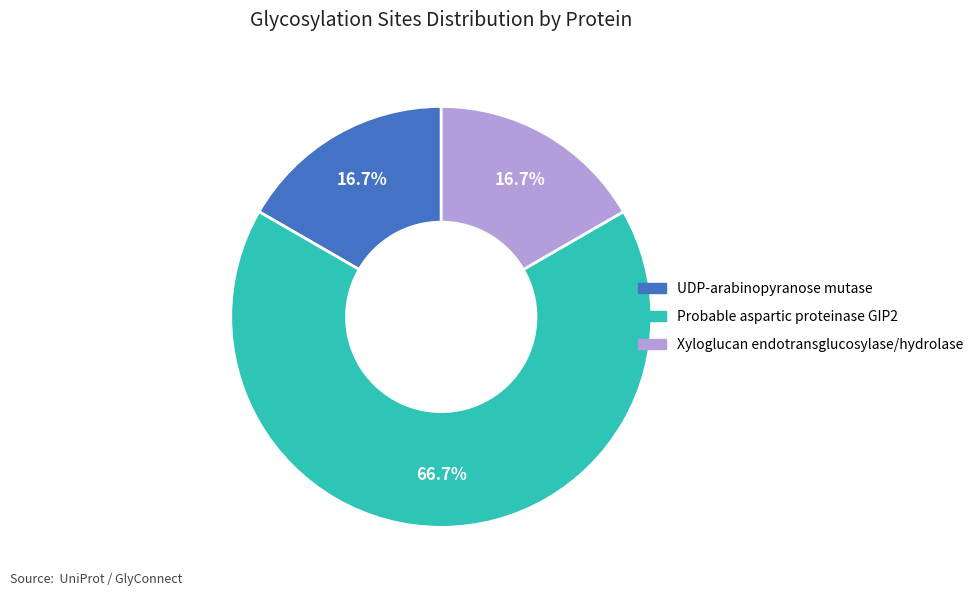

Do Xyloglucan endotransglucosylase/hydrolase and UDP-arabinopyranose mutase together represent more than half of the pie?

No